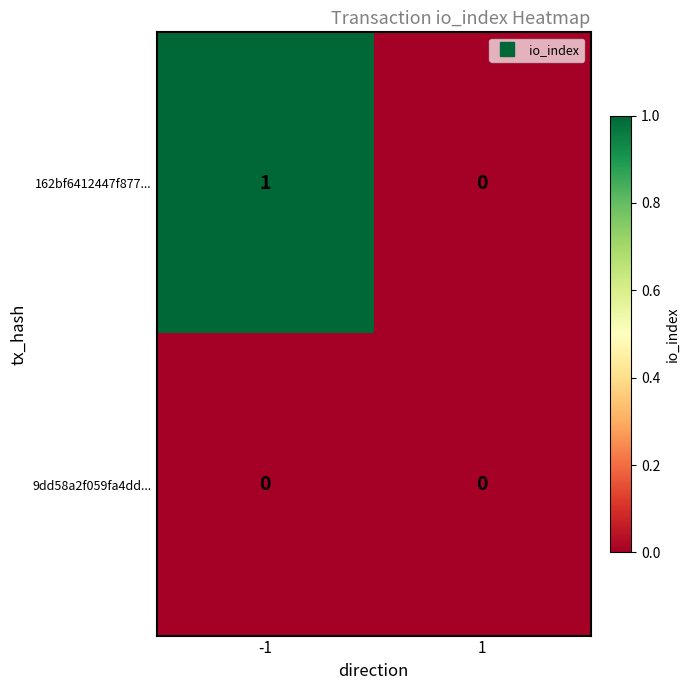

What is the greatest value displayed?

1